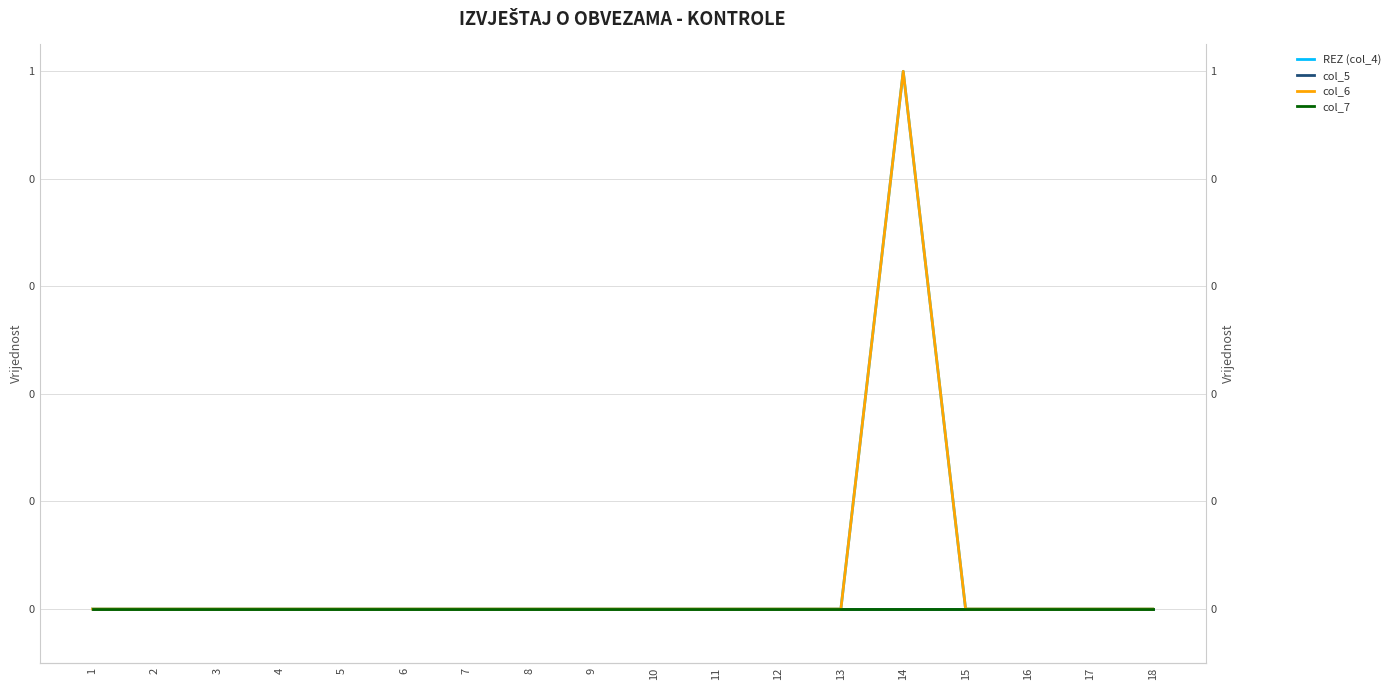

Does the chart have visible grid lines?

Yes